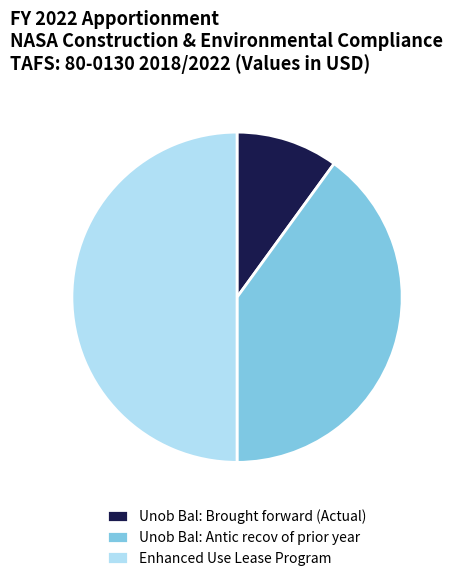

Rank the categories by value from highest to lowest.

Enhanced Use Lease Program, Unob Bal: Antic recov of prior year, Unob Bal: Brought forward (Actual)